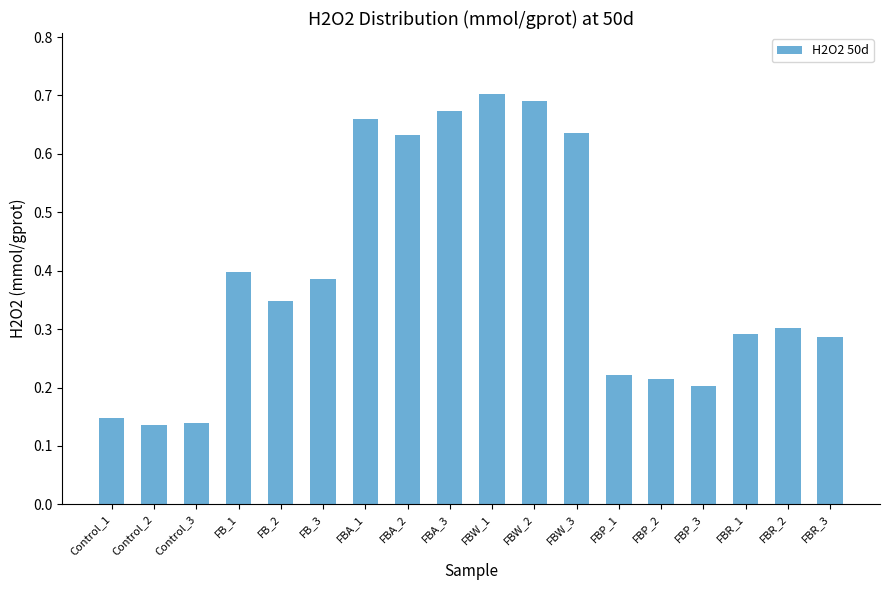

What is the change in value from FB_3 to FBA_3?

+0.3